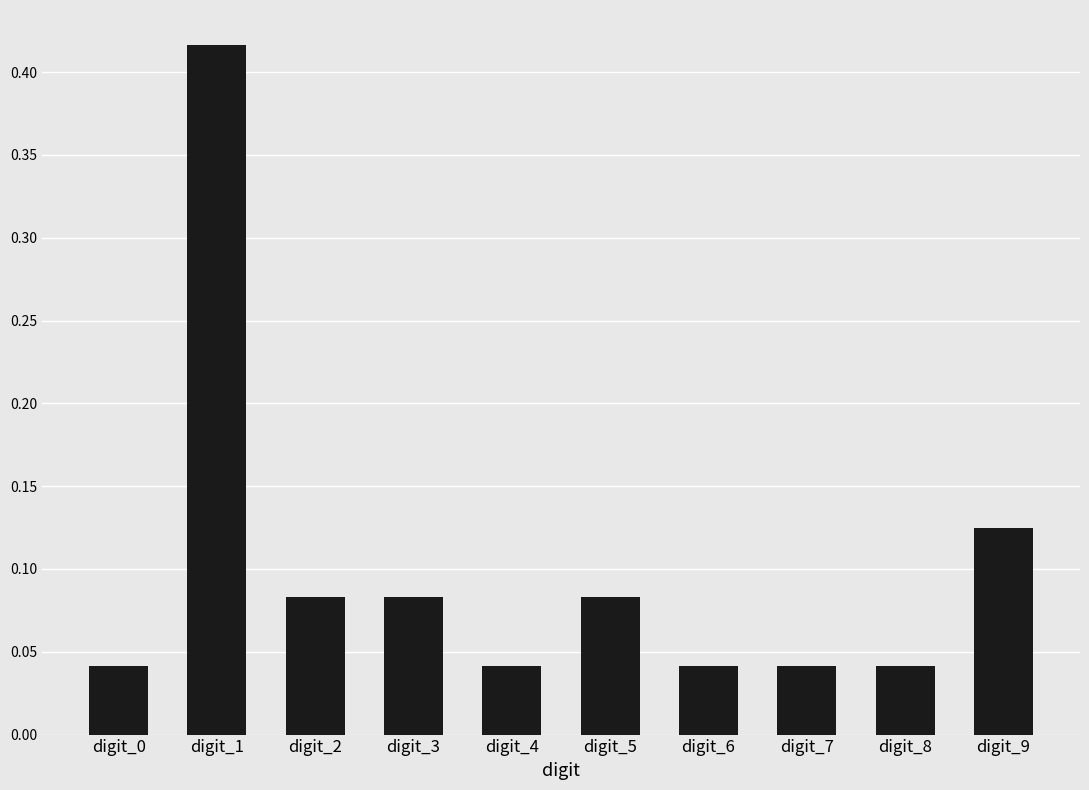

The value at digit_1 is 0.2. True or false?

False